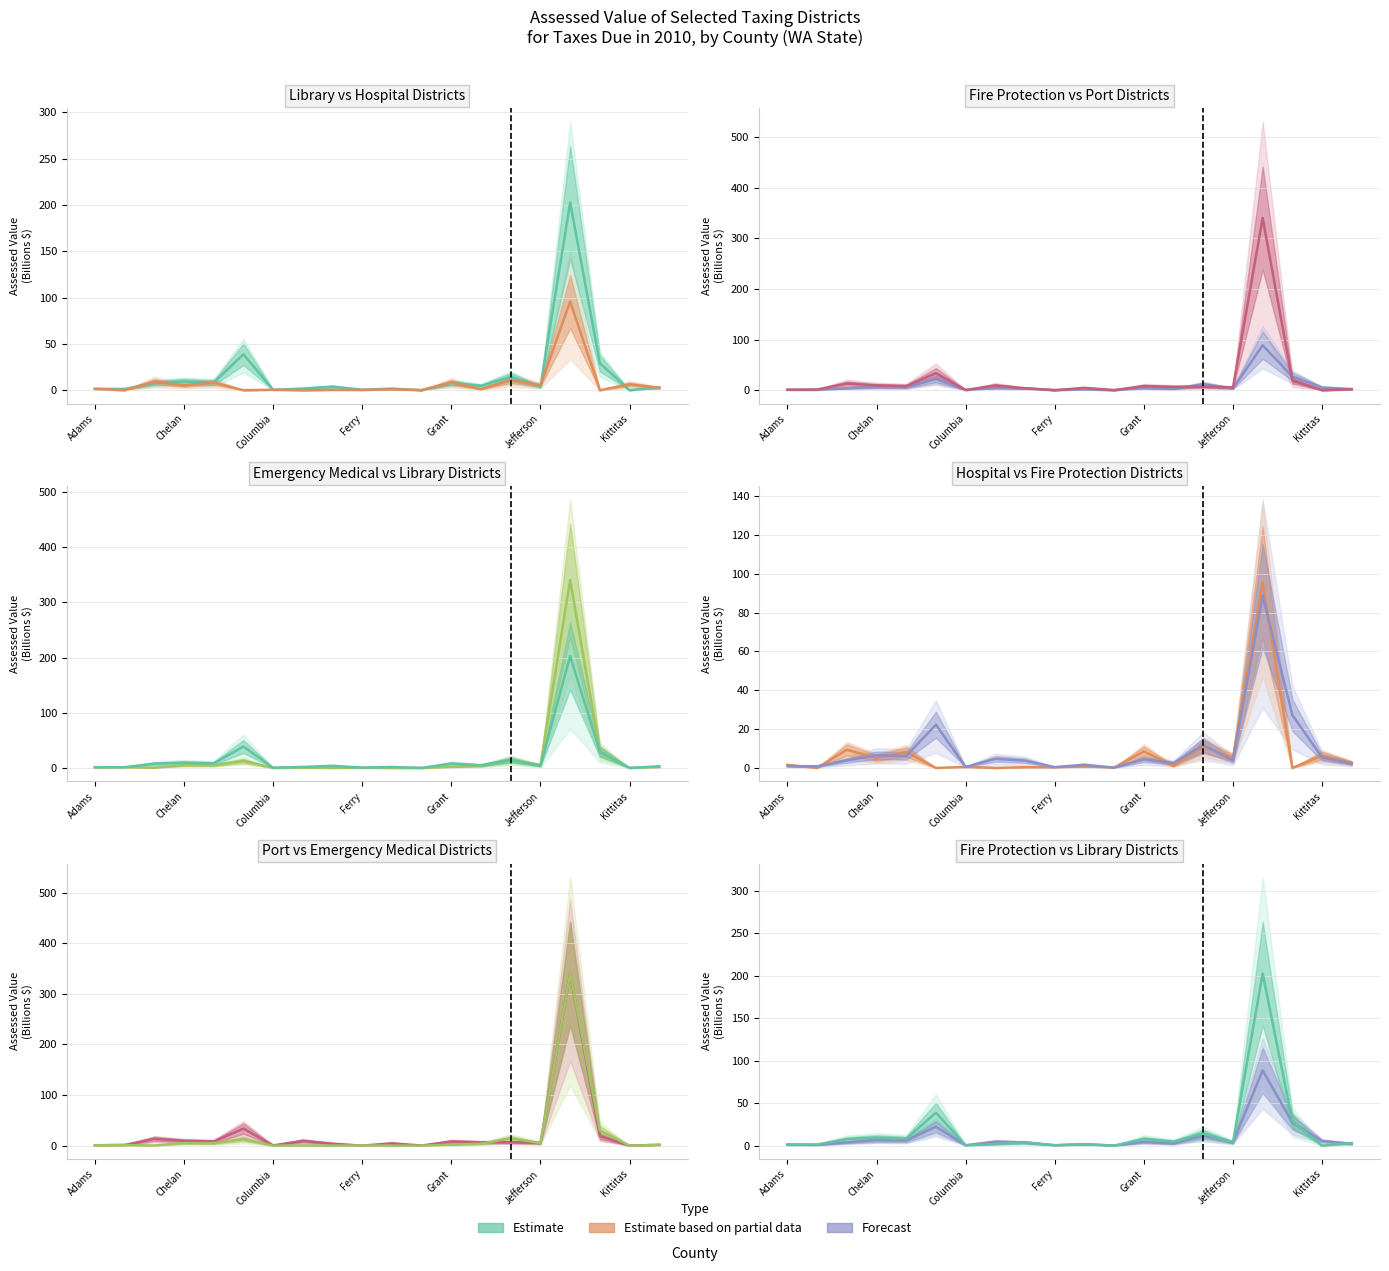

In Library Districts, how many points are lower than both neighbors (excluding endpoints)?

8